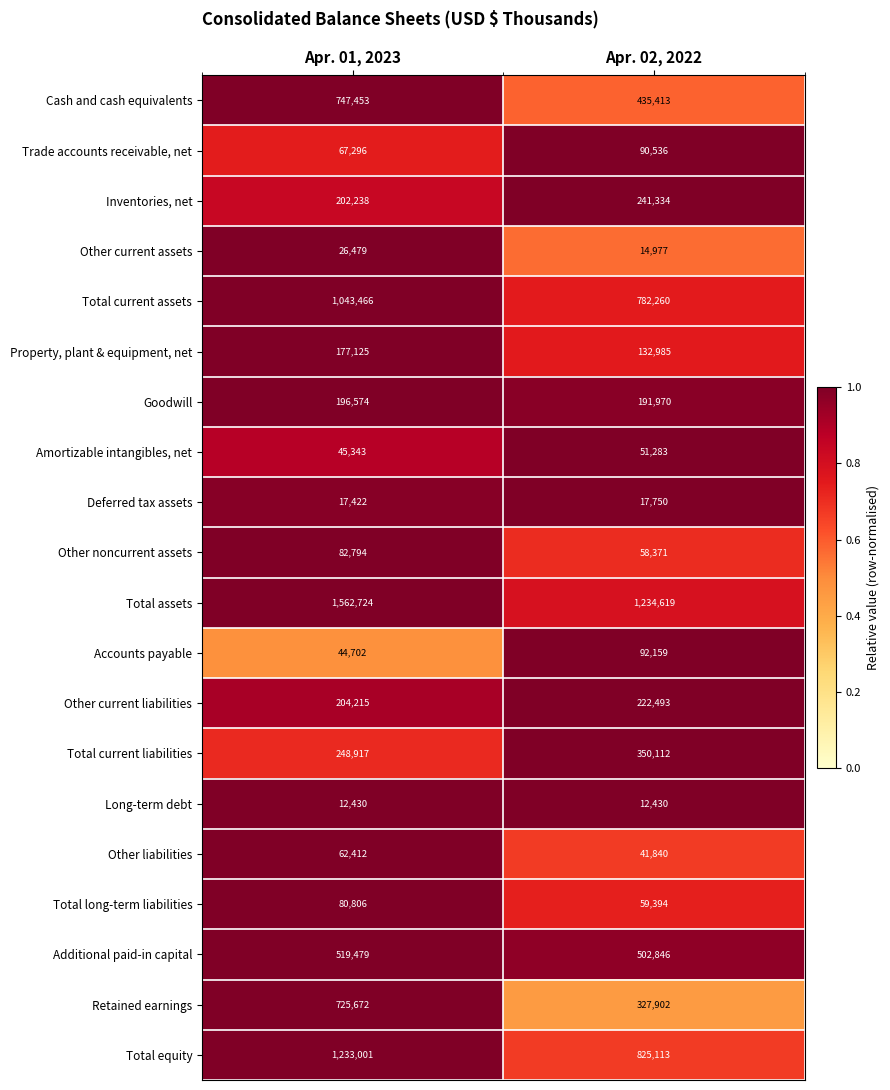

What is the highest value of the Total equity series?

1233001